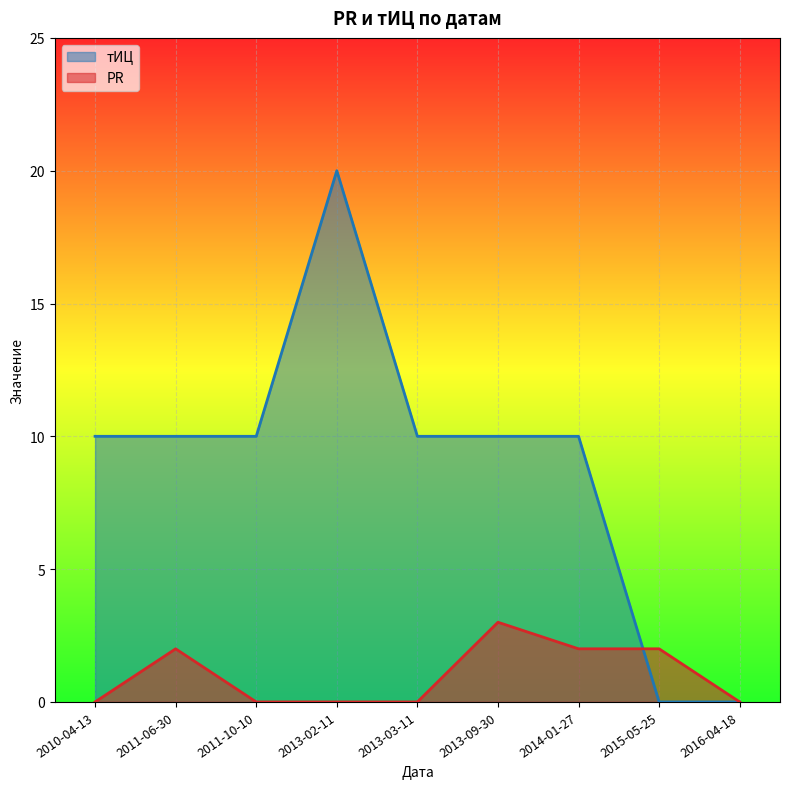

Reading right to left, transcribe all the data shown in this chart.

PR: 2016-04-18=0	2015-05-25=2	2014-01-27=2	2013-09-30=3	2013-03-11=0	2013-02-11=0	2011-10-10=0	2011-06-30=2	2010-04-13=0
тИЦ: 2016-04-18=0	2015-05-25=0	2014-01-27=10	2013-09-30=10	2013-03-11=10	2013-02-11=20	2011-10-10=10	2011-06-30=10	2010-04-13=10